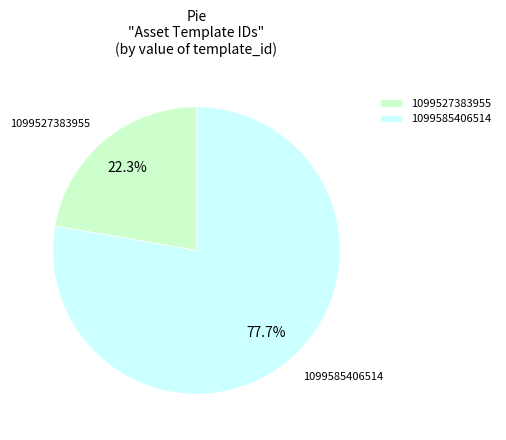

To the nearest percent, what percentage of the pie is 1099585406514?

78%